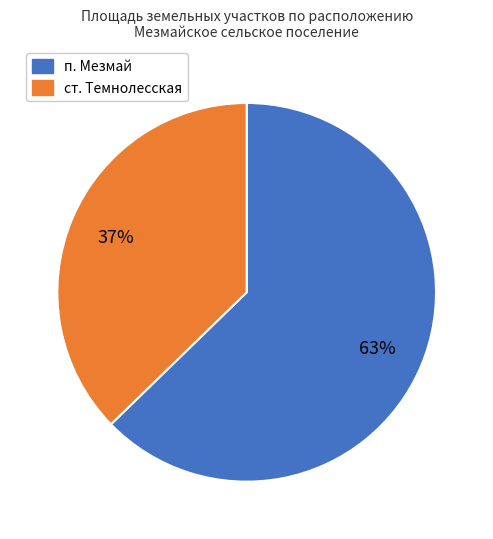

To the nearest percent, what portion does ст. Темнолесская represent?

37%